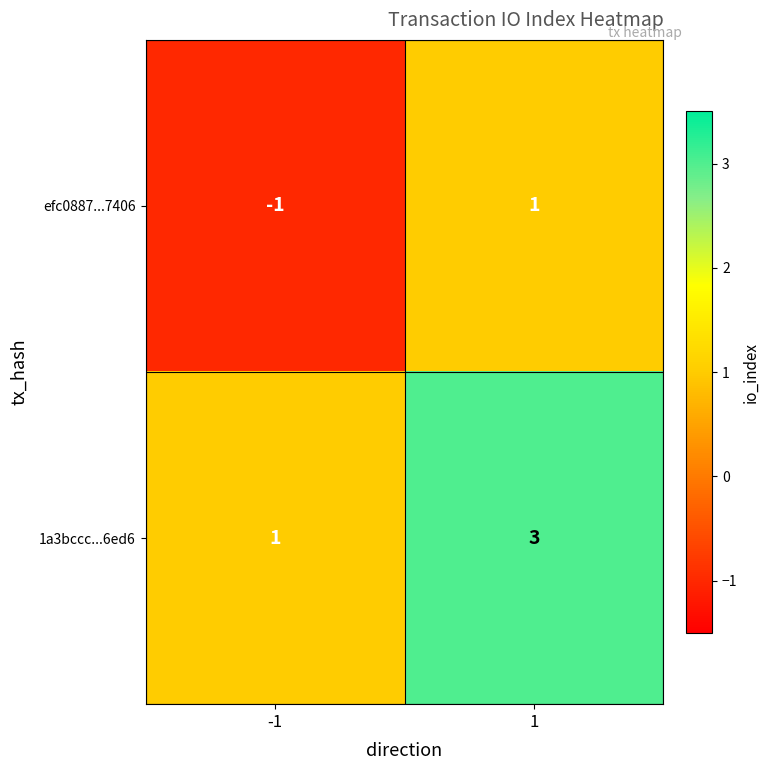

How many categories are shown in the chart?

2